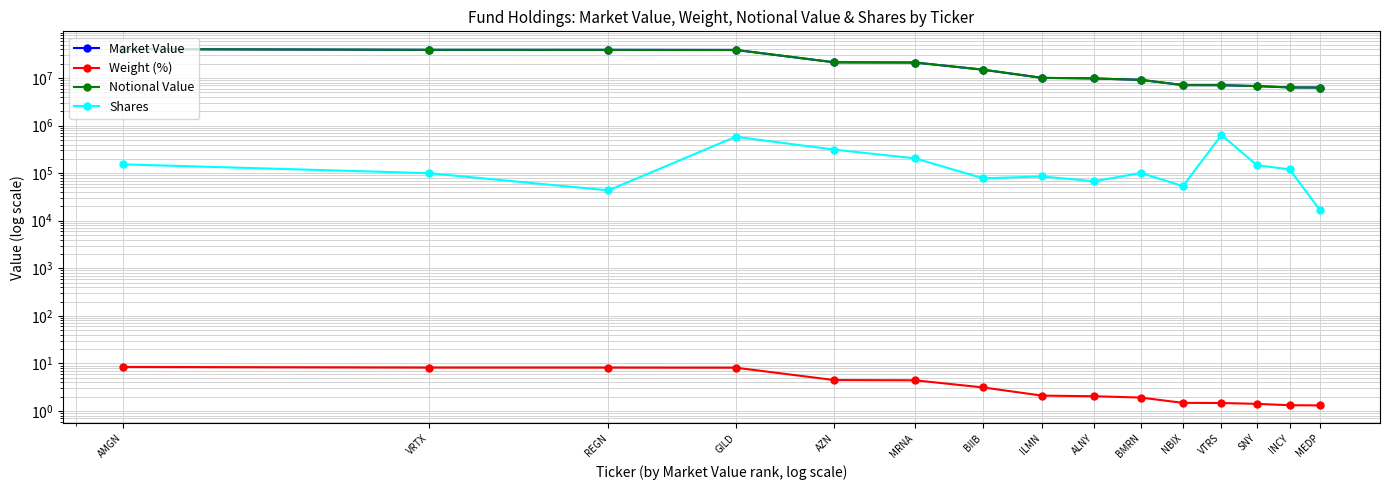

Where is Shares nearest to the value 326291?

AZN